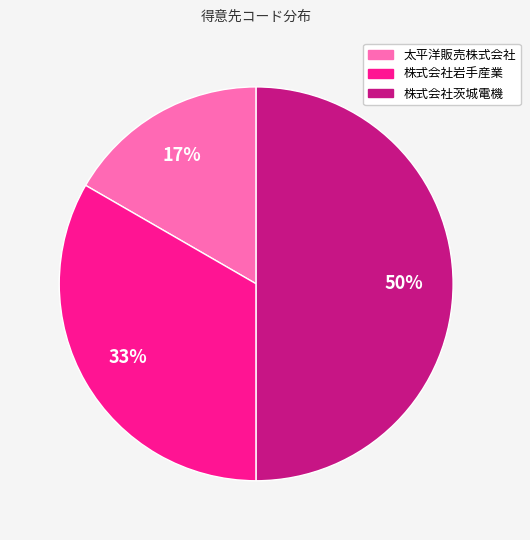

To the nearest percent, what is the difference between the 株式会社岩手産業 and 株式会社茨城電機 slice percentages?

17%